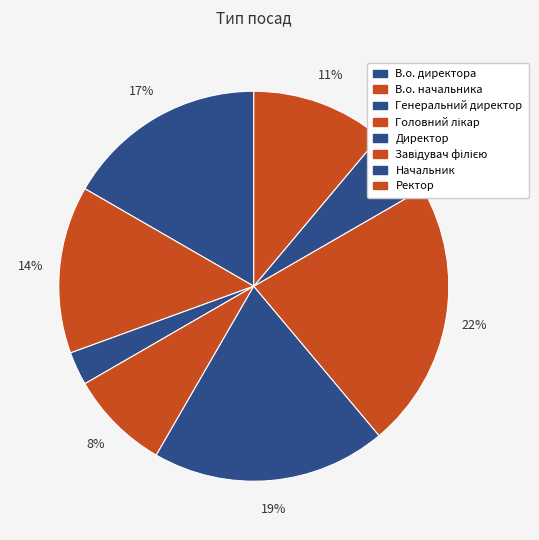

Which slice is the largest?

Завідувач філією